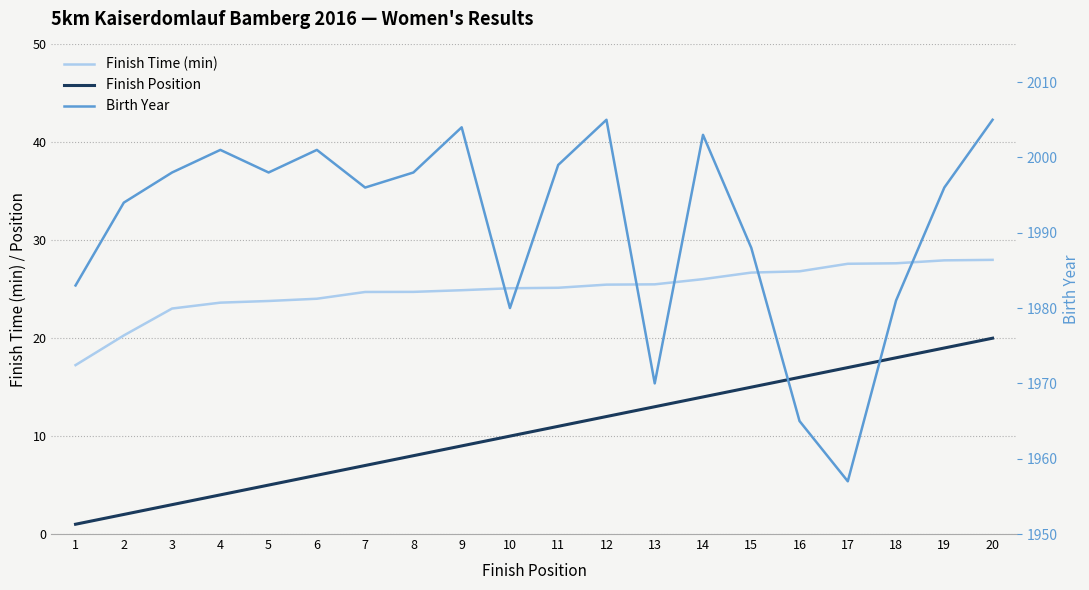

The Finish Position series shows 17.0 at 17. True or false?

True